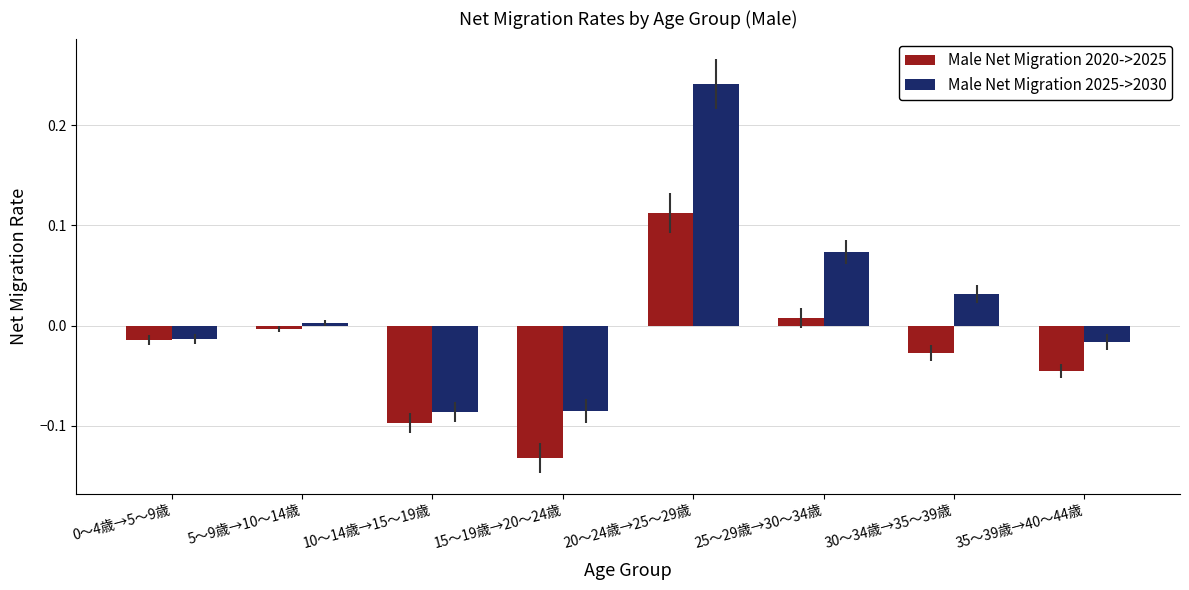

How many bars are there in total?

16